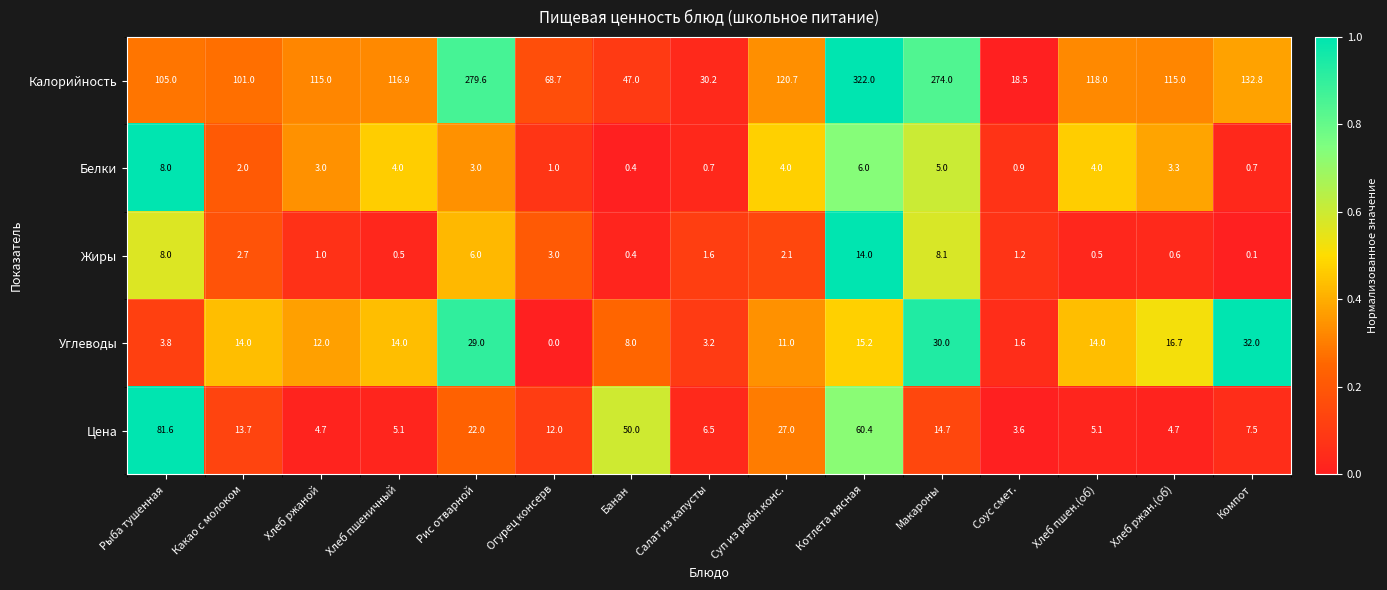

What is the difference between the maximum and second lowest values in the Жиры series?

13.6